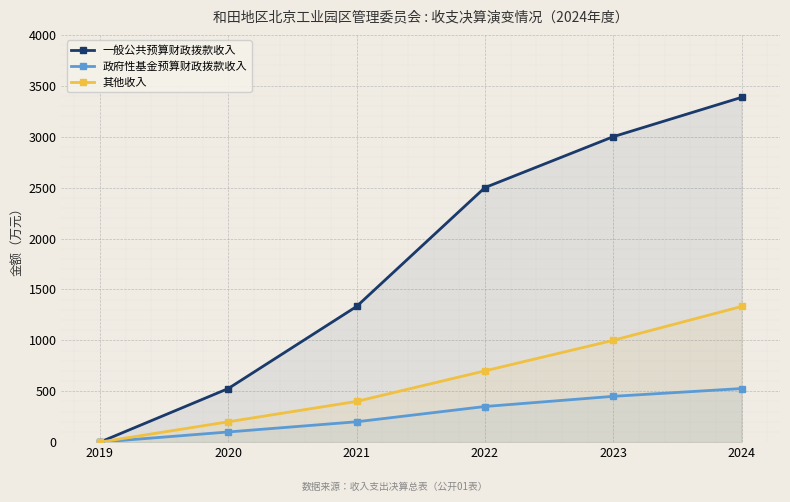

Does the chart display data point markers on the line(s)?

Yes